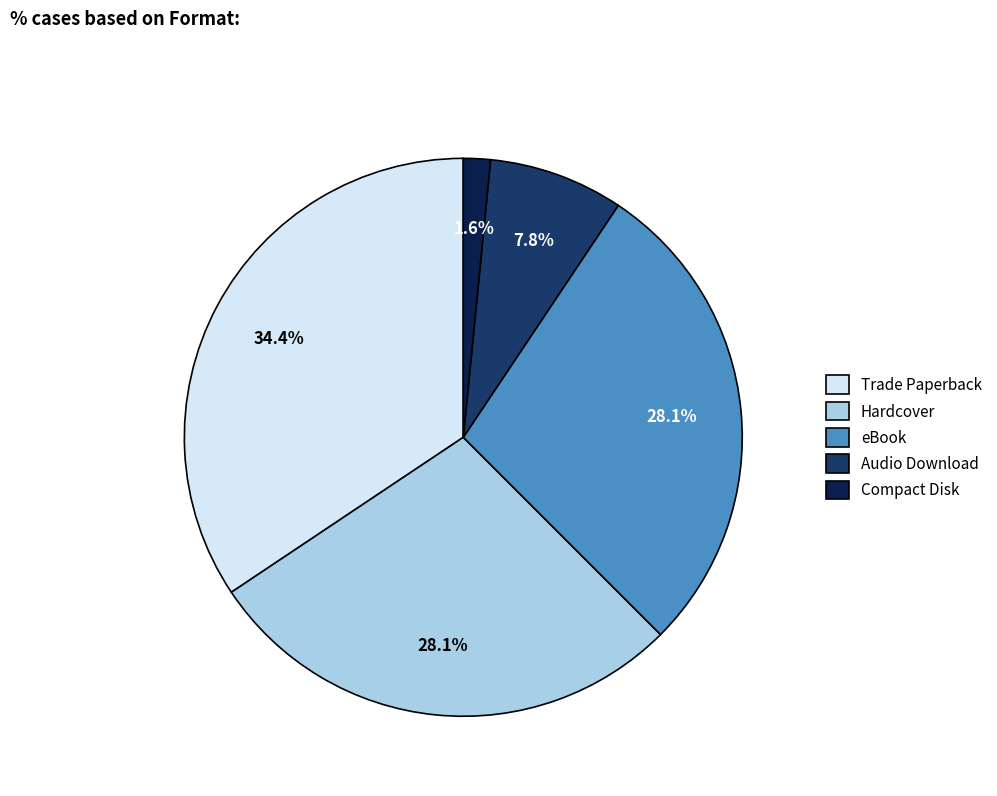

Which category has the biggest portion of the pie?

Trade Paperback